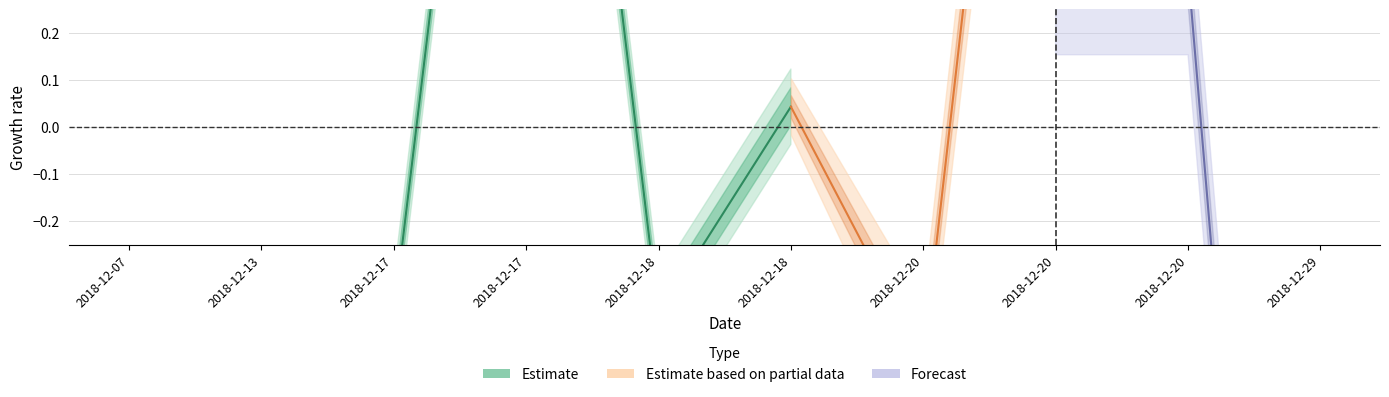

How many categories are shown in the chart?

3